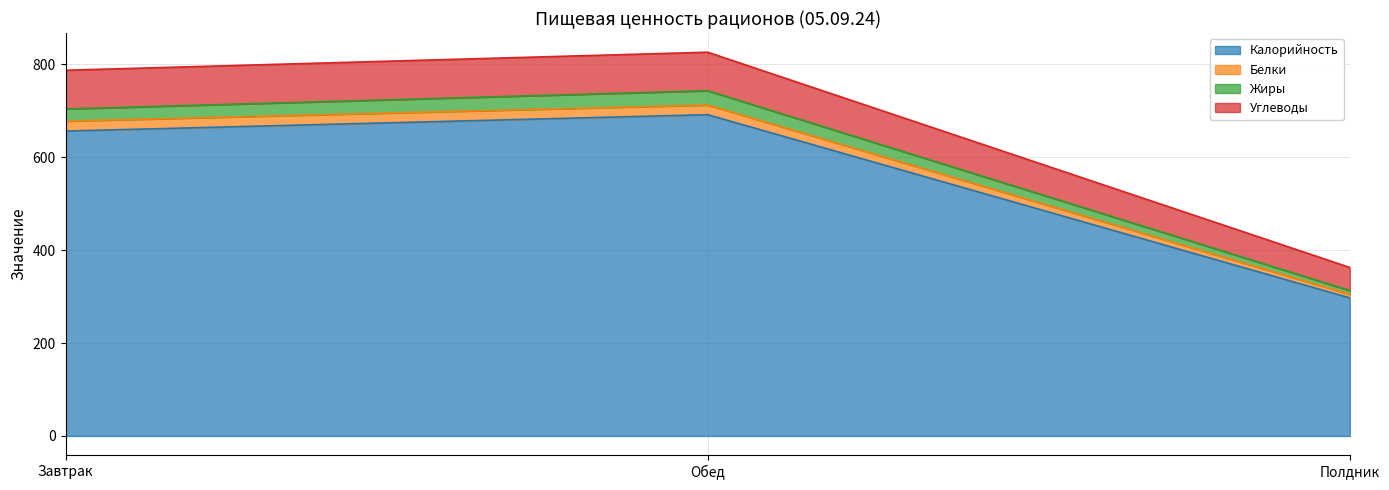

What is the greatest value displayed?

825.6